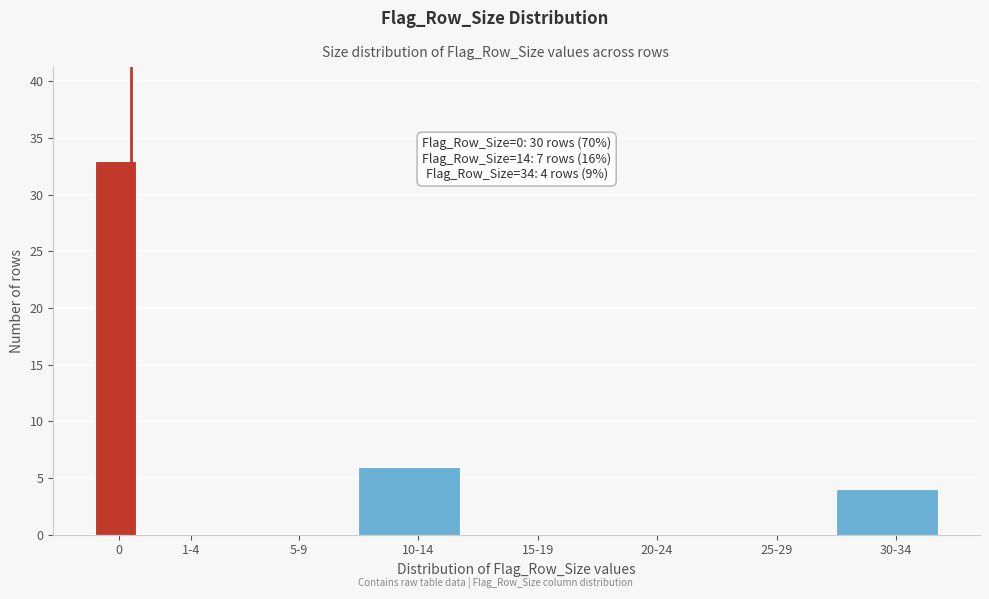

Reading left to right, transcribe all the data shown in this chart.

0=33	1-4=0	5-9=0	10-14=6	15-19=0	20-24=0	25-29=0	30-34=4